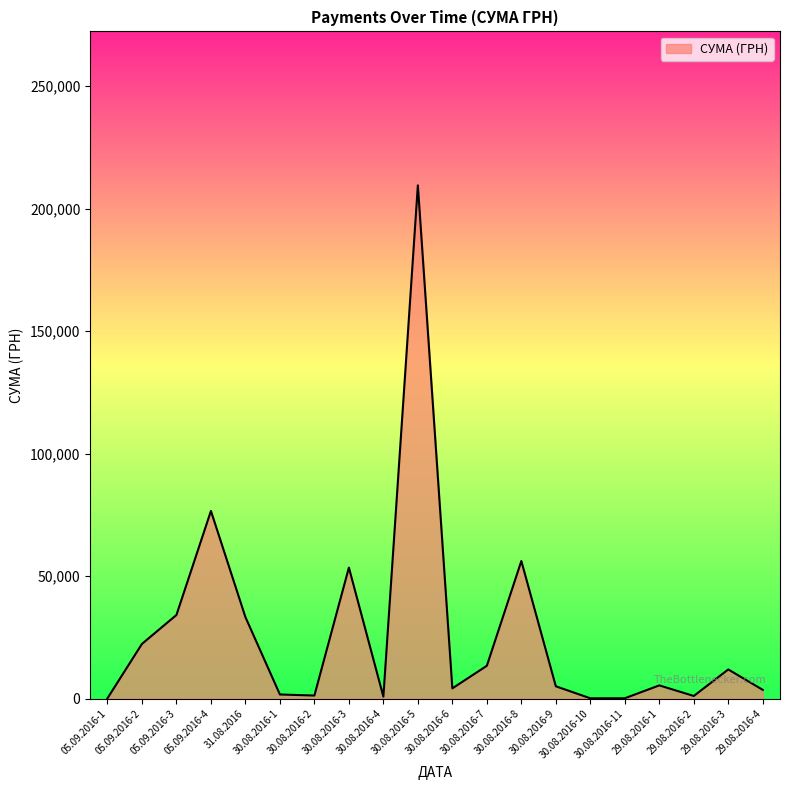

True or false: the data shows 209531.6 at 30.08.2016-5.

True